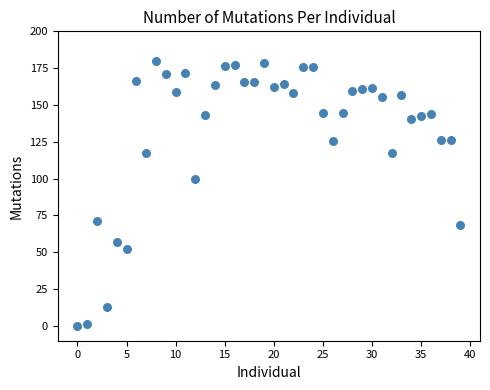

What is the range of Y values (max minus min)?

180.0